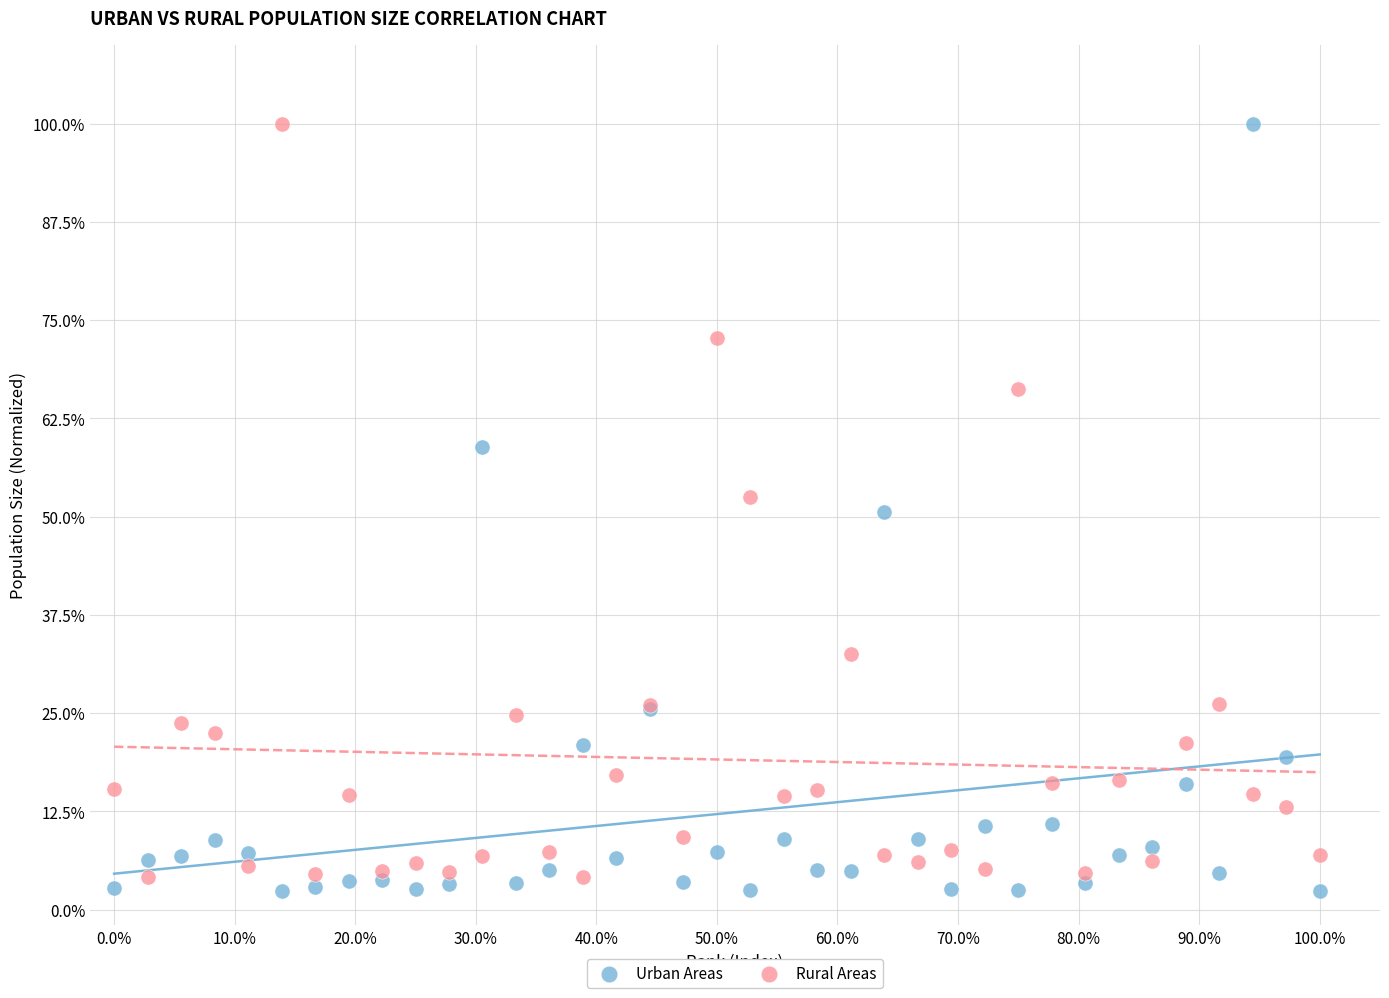

Which series reaches the minimum Y coordinate?

Urban Areas